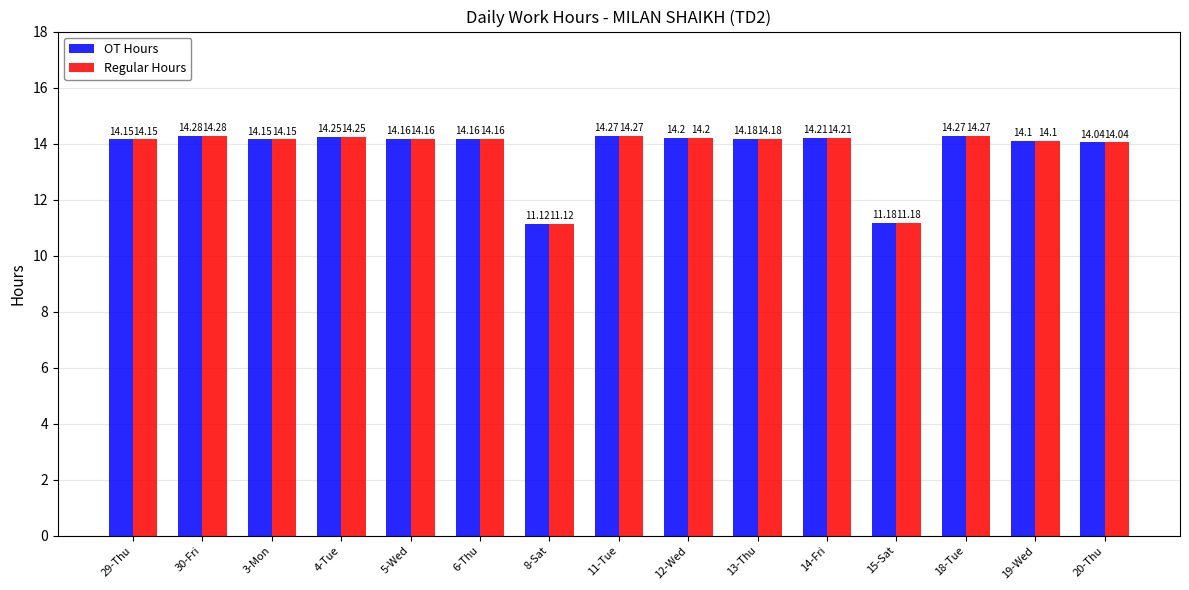

Read the Regular Hours value at 18-Tue.

14.3